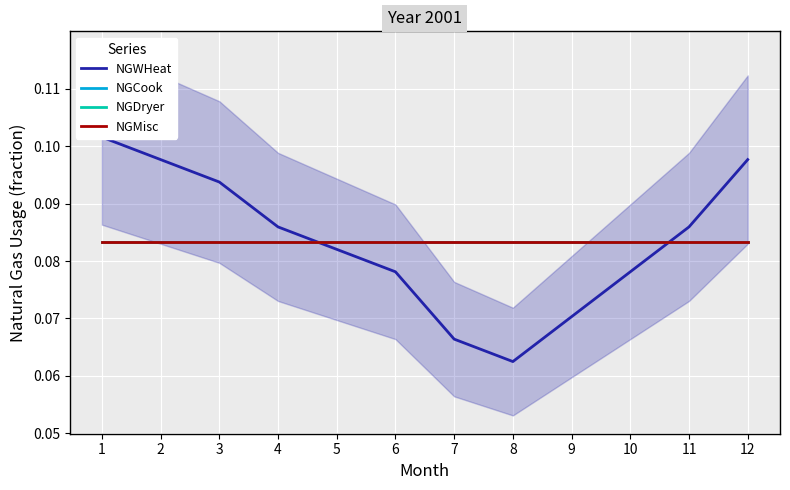

Does the chart display data point markers on the line(s)?

No